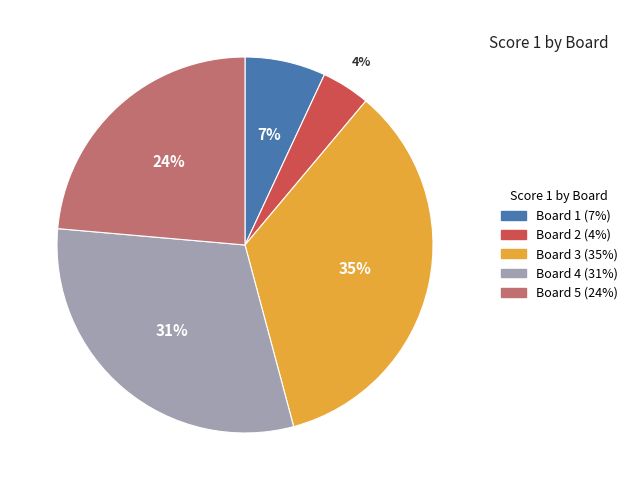

How many slices are in this pie chart?

5